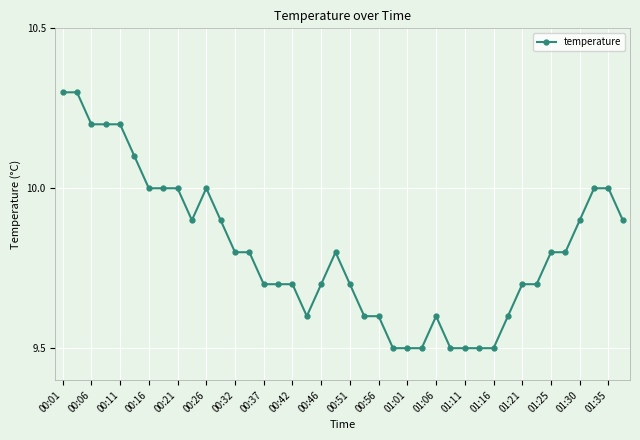

What is the value of the 23rd point from the left?

9.6